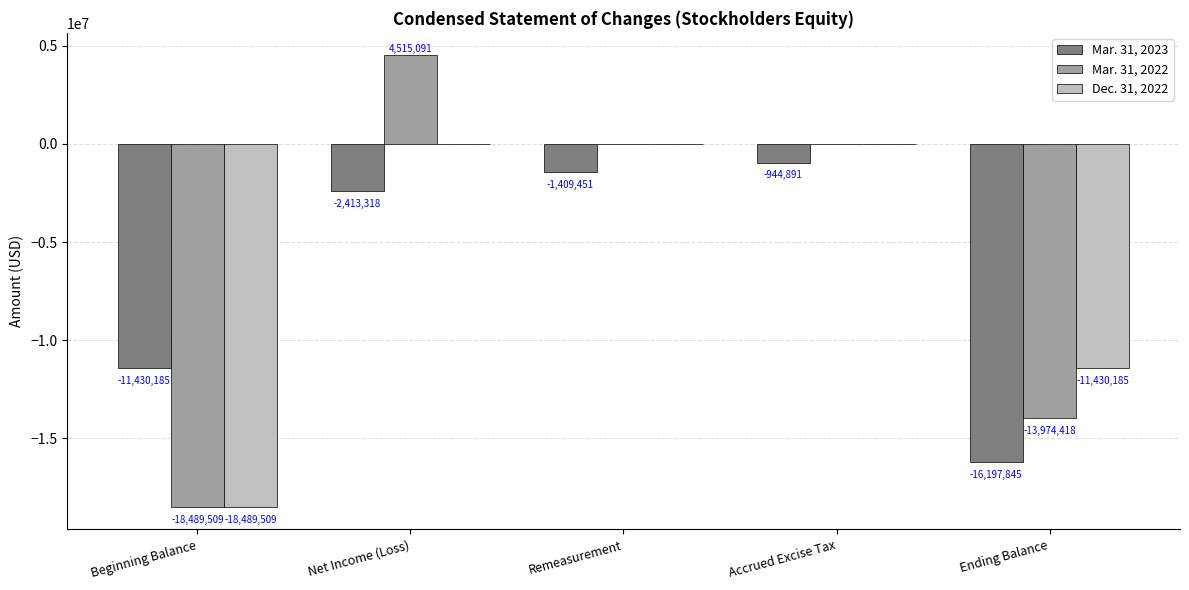

What is the maximum value for Mar. 31, 2022?

4515091